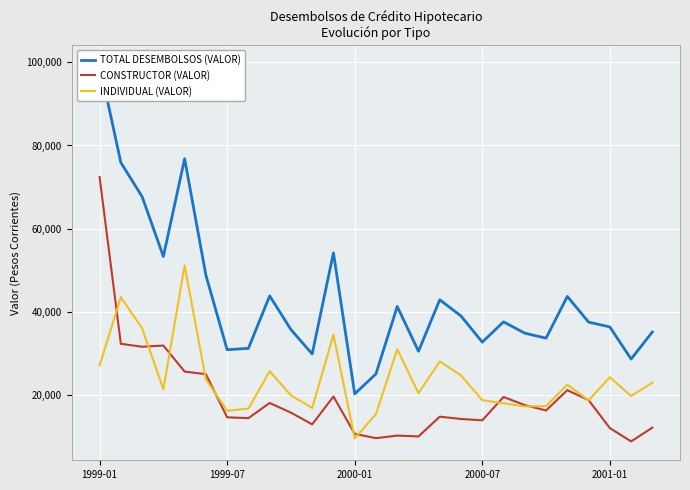

True or false: INDIVIDUAL (VALOR) and TOTAL DESEMBOLSOS (VALOR) intersect in this chart.

False